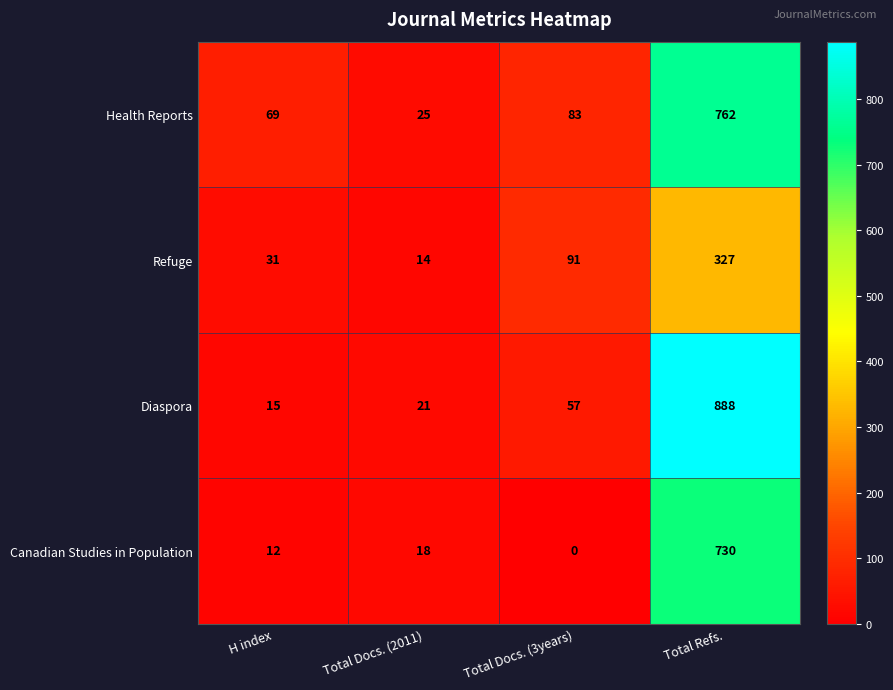

How many data points does each series have?

4